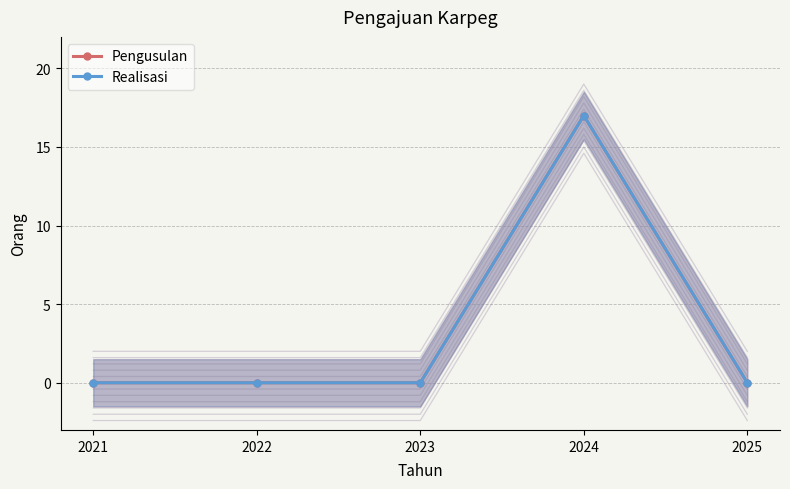

The value of Realisasi at 2022 is -8. True or false?

False